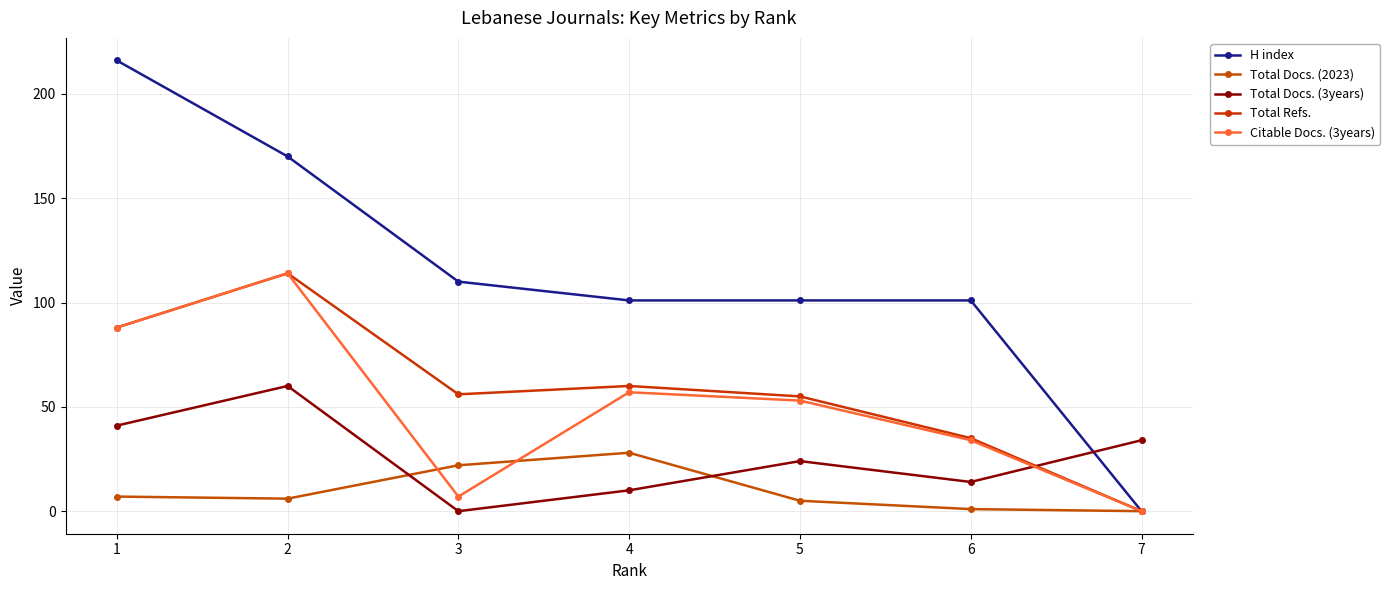

At which category does Citable Docs. (3years) reach its first local peak?

2